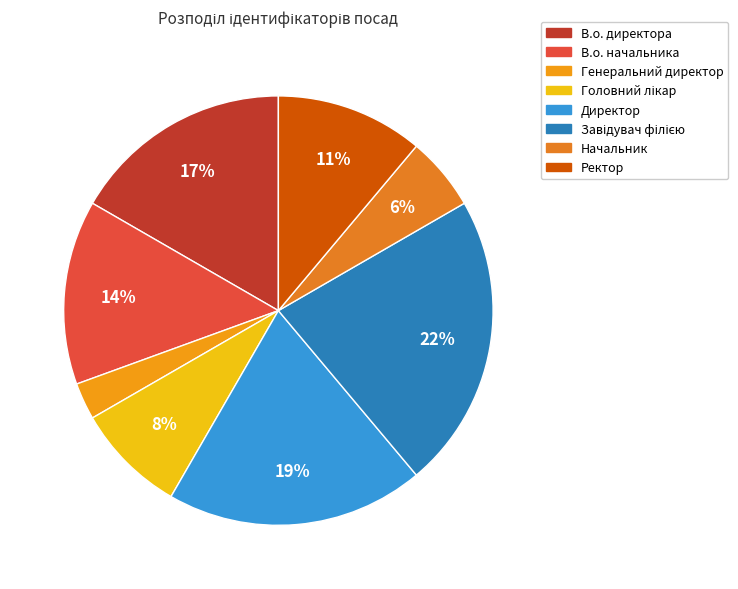

To the nearest percent, what is the combined percentage of Генеральний директор and Завідувач філією?

25%